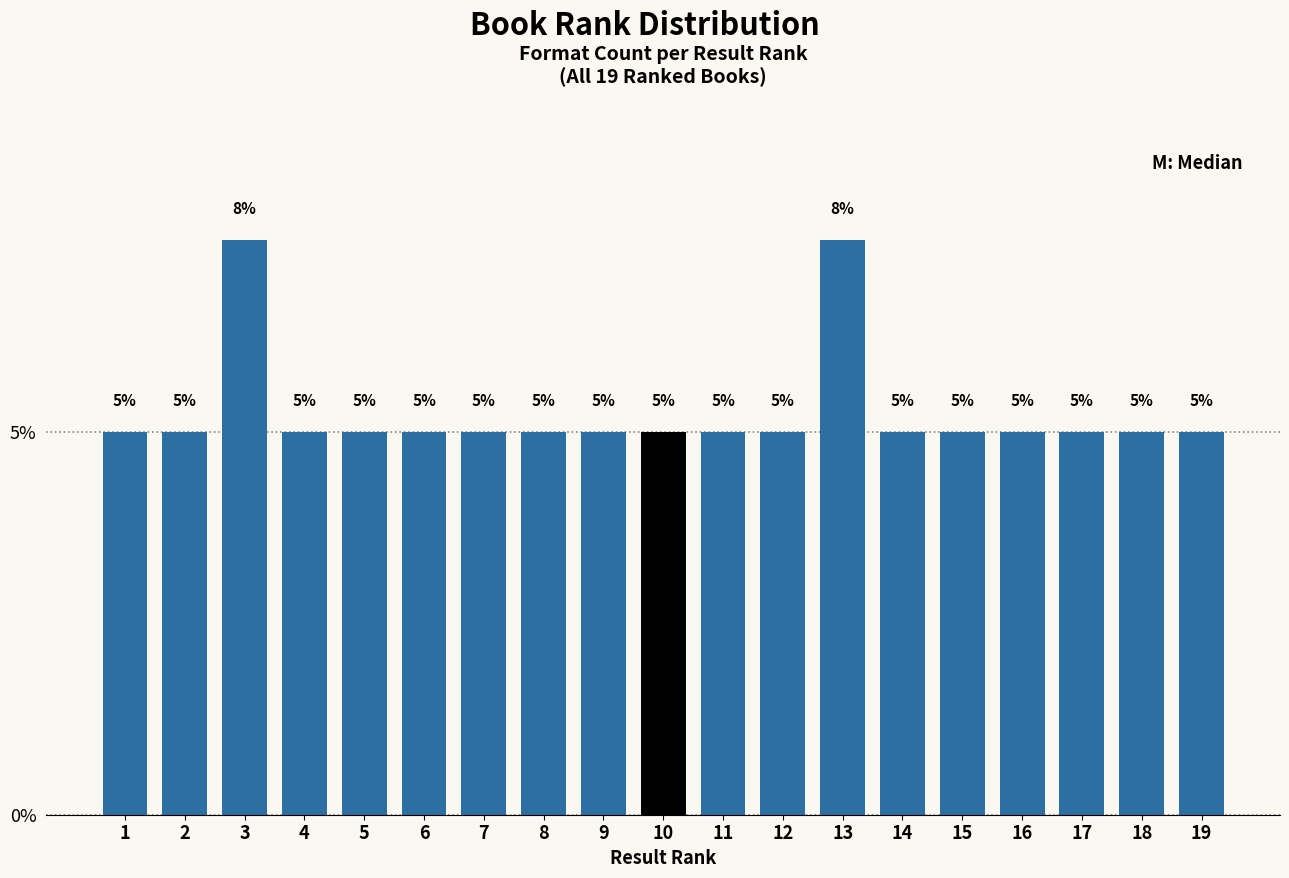

The value at 17 is 7.3. True or false?

False